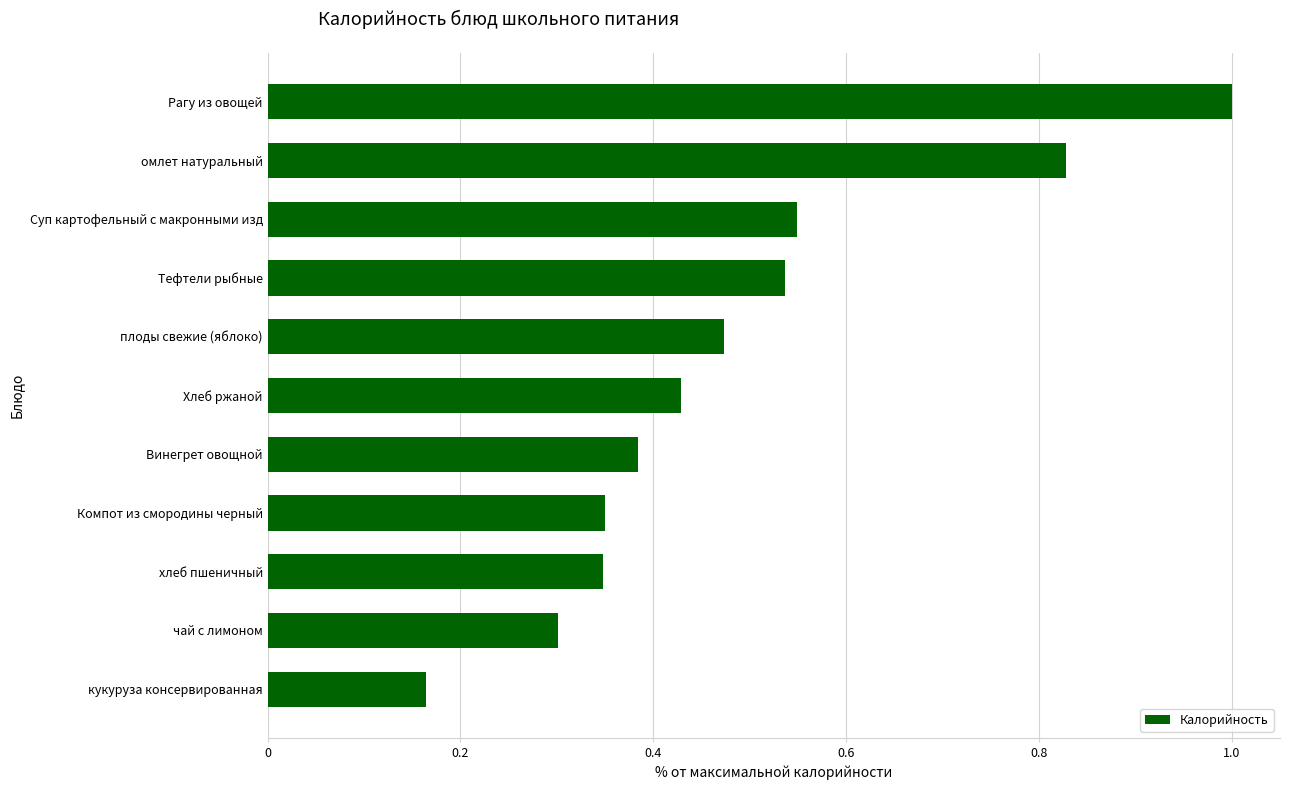

What position from the bottom is чай с лимоном?

2